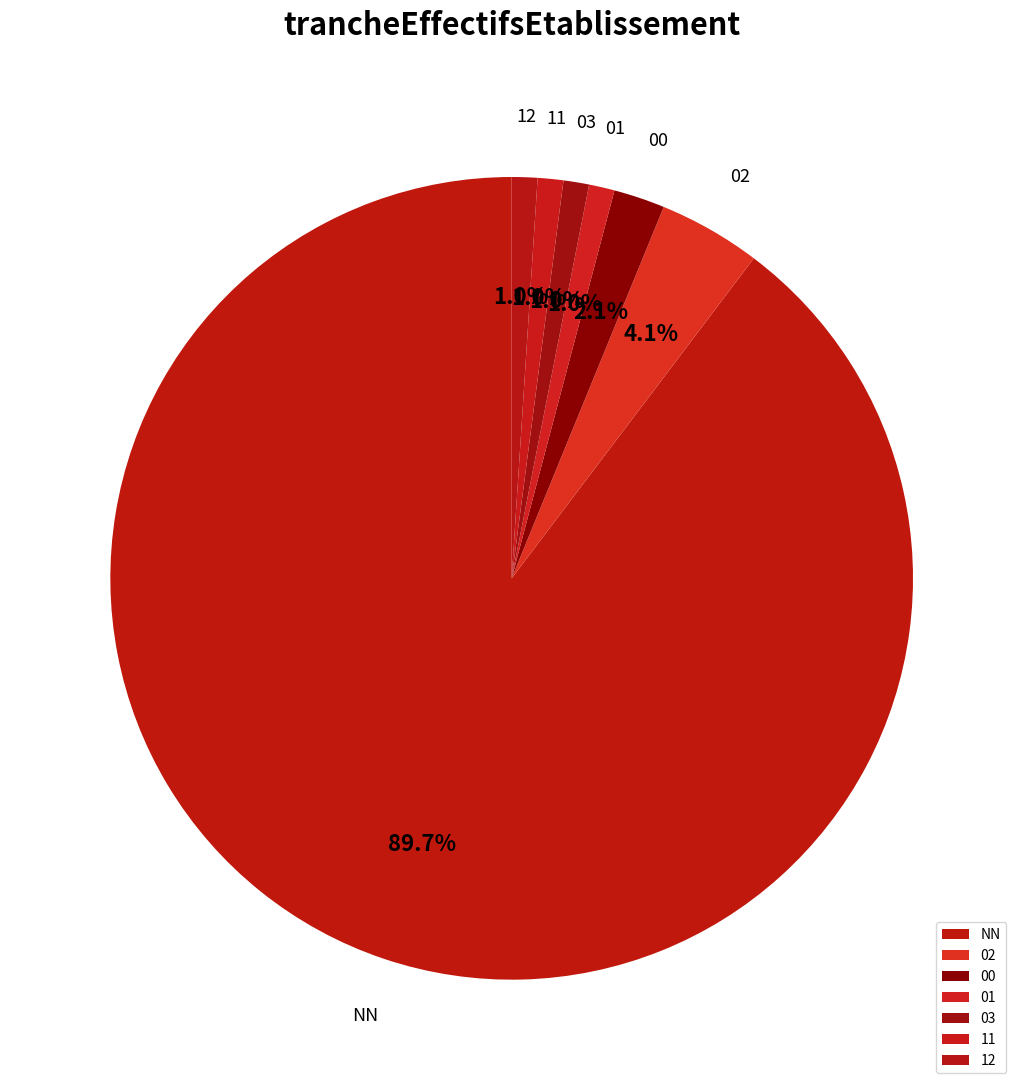

True or false: 00 accounts for 2% of the total.

True